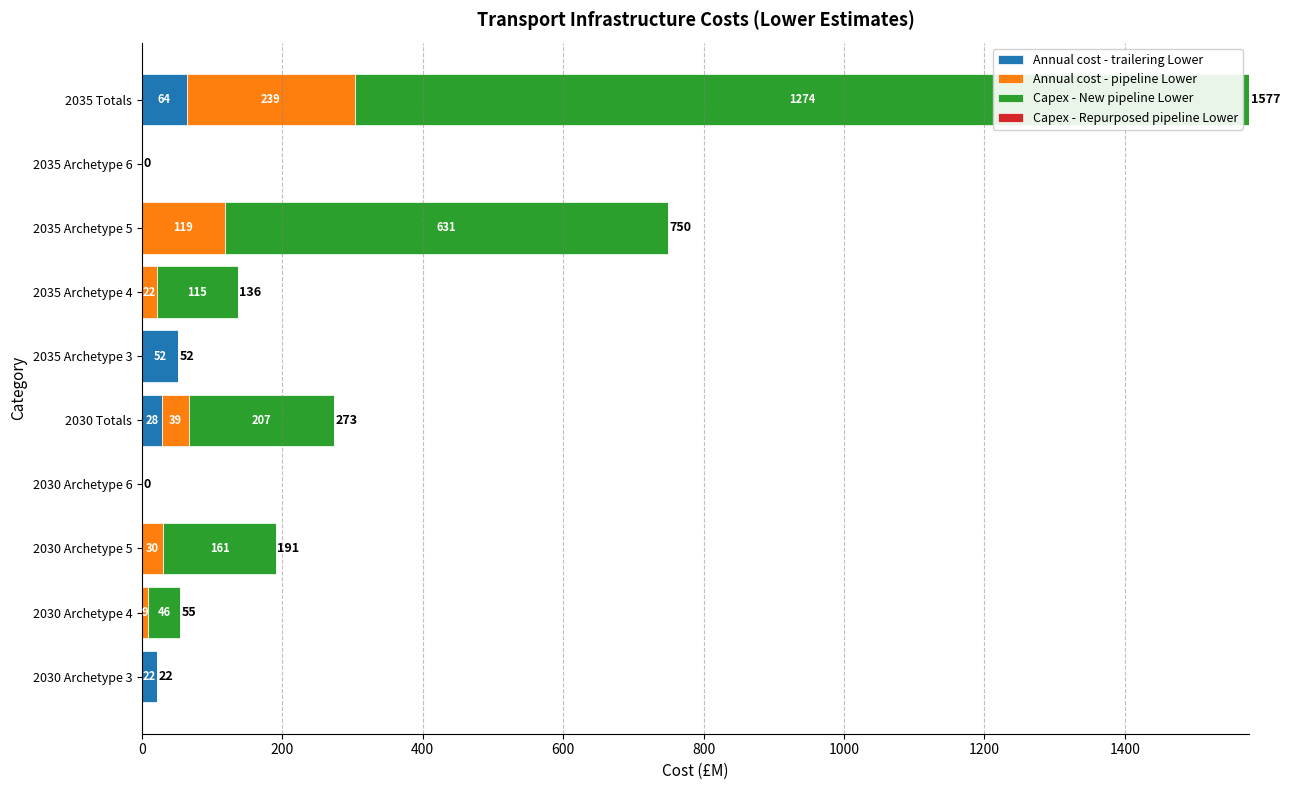

What value does the Annual cost - trailering Lower series have at 2030 Totals?

28.1